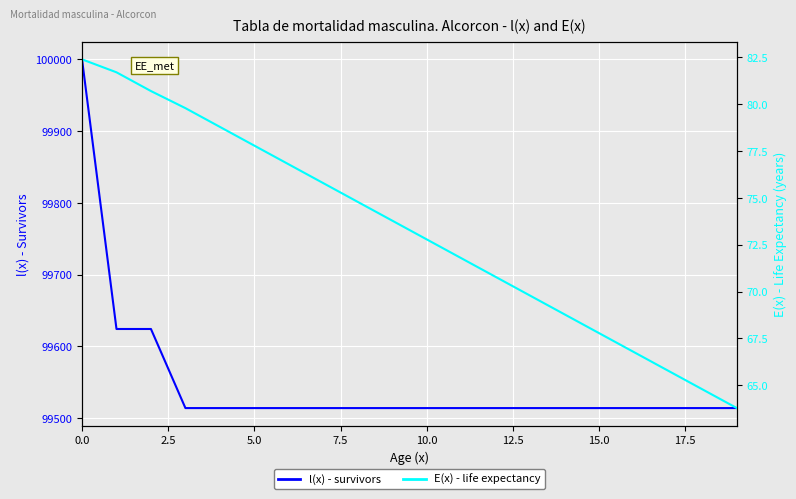

What is the maximum value for l(x) - survivors?

100000.0